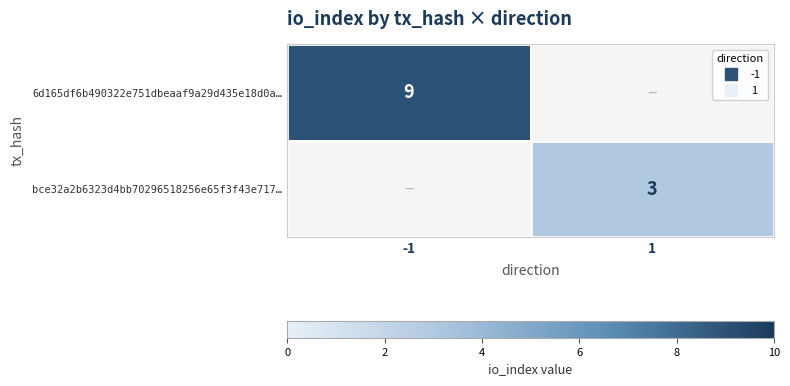

The value of bce32a2b6323d4bb70296518256e65f3f43e717… at 1 is 3.0. True or false?

True